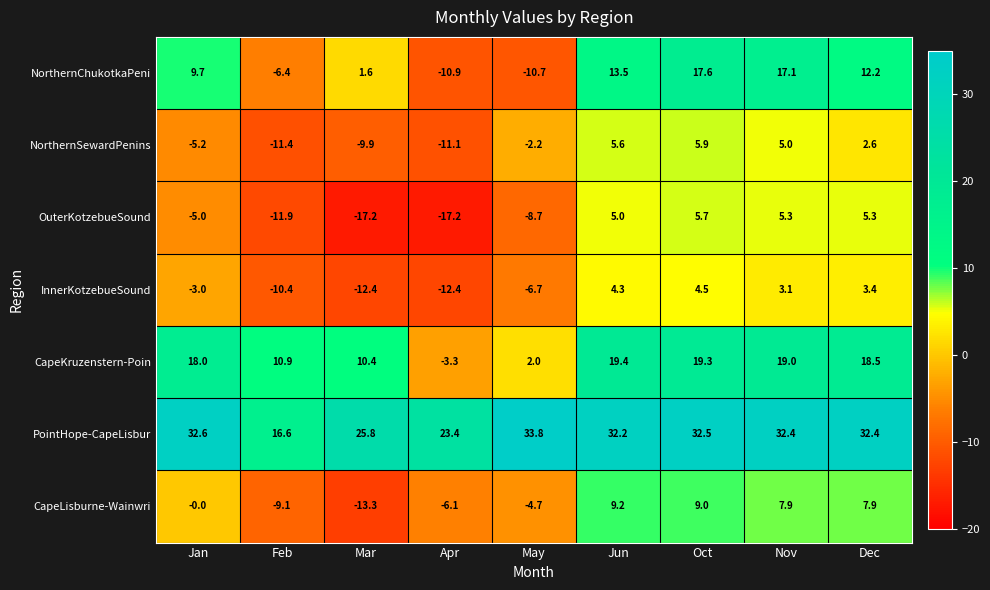

At which category is the sum across all series the highest?

Oct